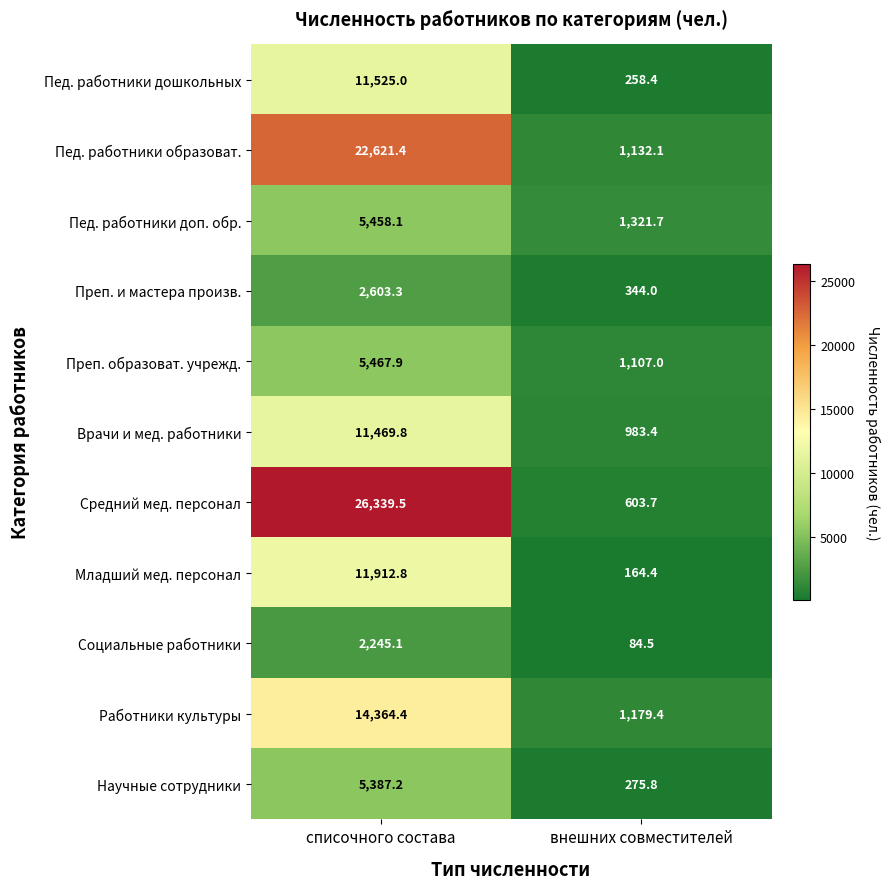

What is the approximate value of Социальные работники at внешних совместителей?

84.5